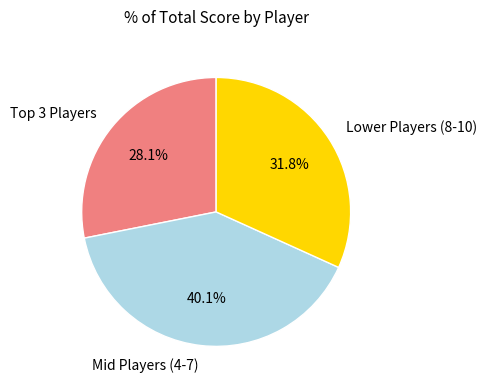

Approximately how many times larger is the value at Lower Players (8-10) compared to Mid Players (4-7)?

0.8